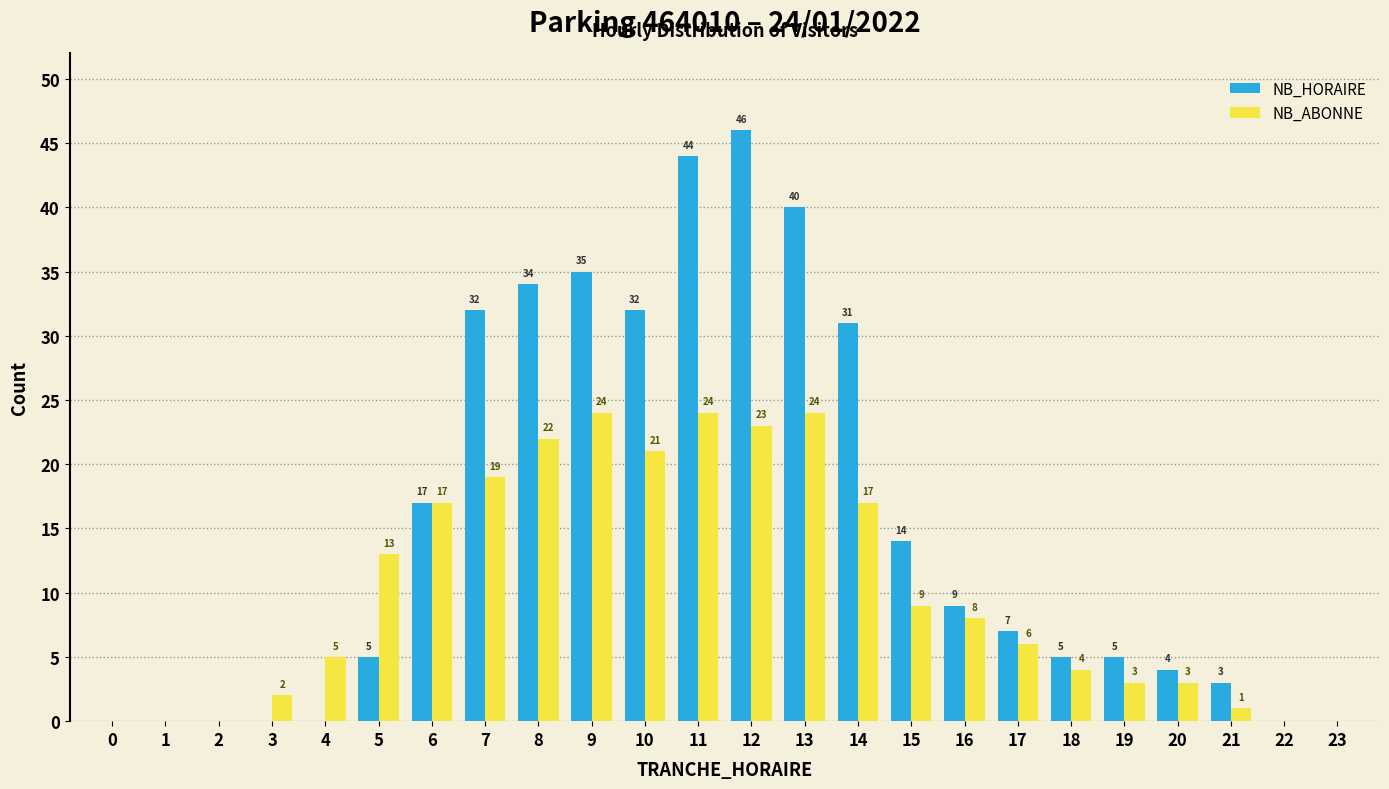

Reading right to left, transcribe all the data shown in this chart.

NB_HORAIRE: 23=0	22=0	21=3	20=4	19=5	18=5	17=7	16=9	15=14	14=31	13=40	12=46	11=44	10=32	9=35	8=34	7=32	6=17	5=5	4=0	3=0	2=0	1=0	0=0
NB_ABONNE: 23=0	22=0	21=1	20=3	19=3	18=4	17=6	16=8	15=9	14=17	13=24	12=23	11=24	10=21	9=24	8=22	7=19	6=17	5=13	4=5	3=2	2=0	1=0	0=0